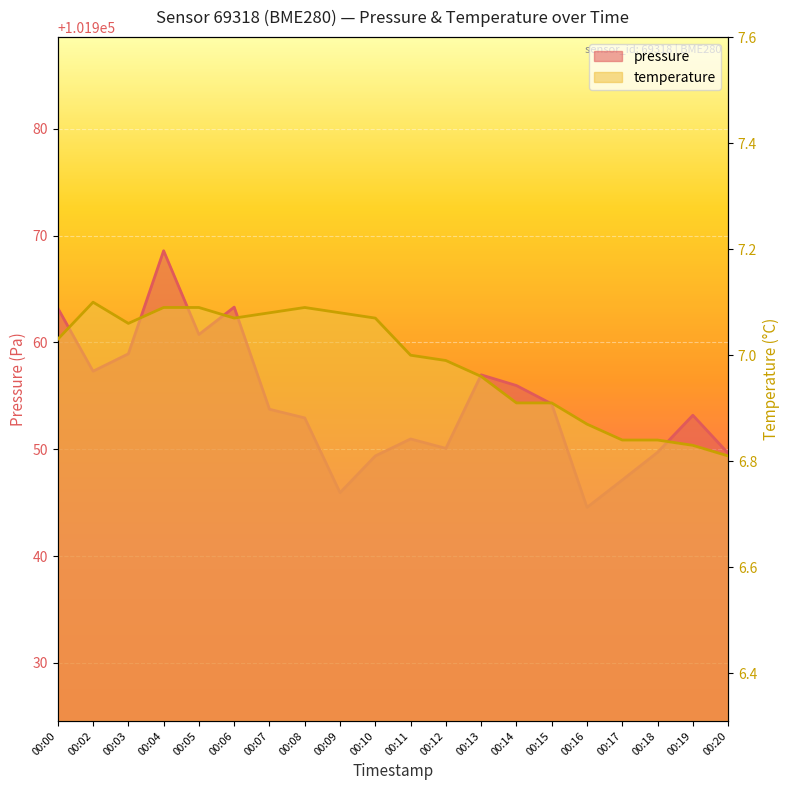

What is the smallest value displayed?

6.8